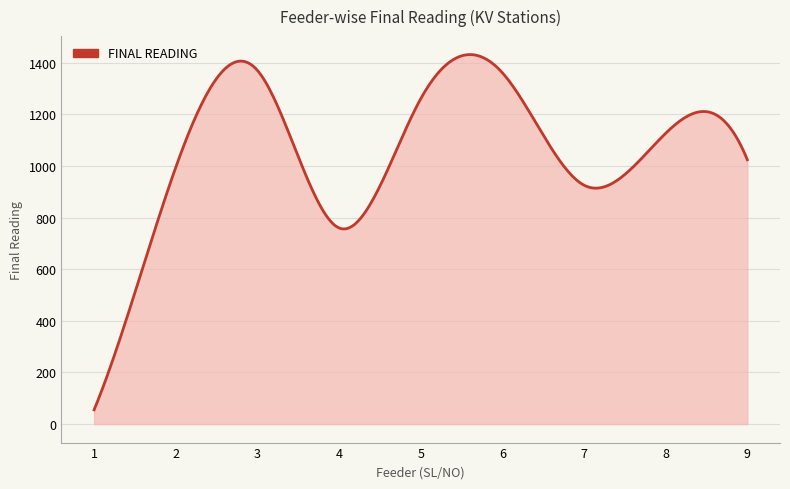

Rank the categories by value from lowest to highest.

1, 4, 7, 2, 9, 8, 5, 6, 3